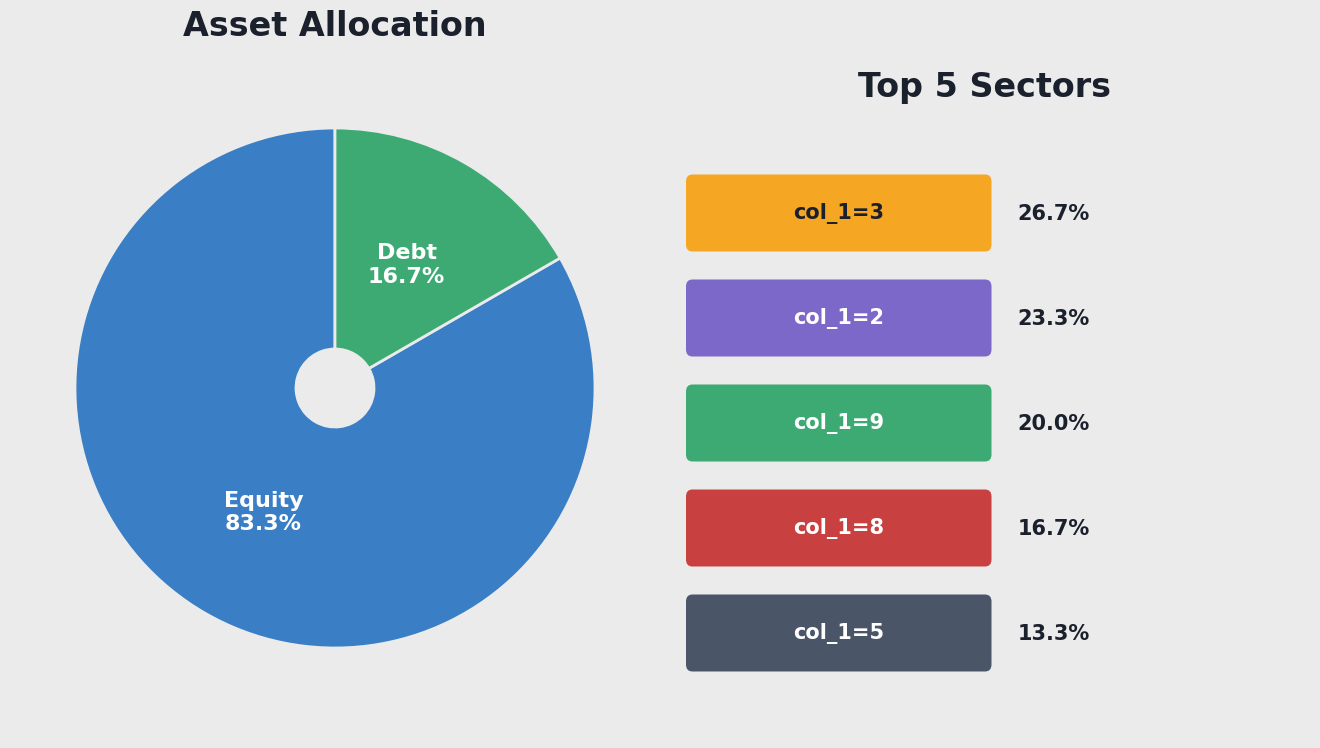

Does any single category account for the majority?

Yes